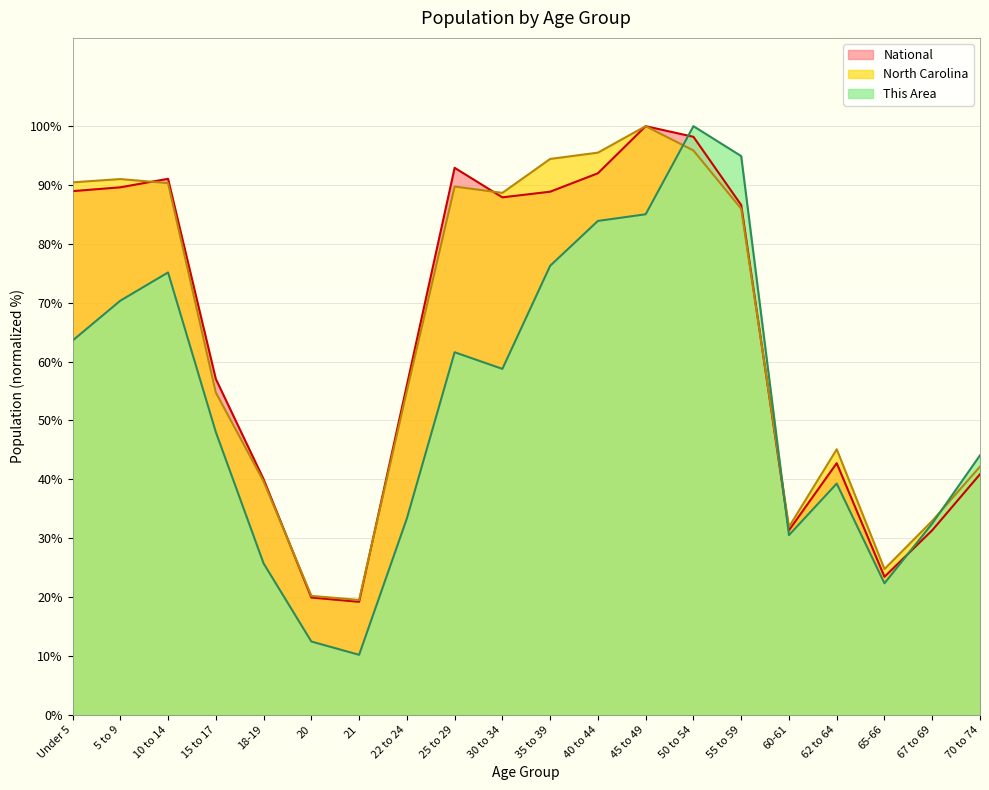

Reading left to right, list all the values displayed in this chart.

This Area: Under 5=63.6	5 to 9=70.3	10 to 14=75.1	15 to 17=48.0	18-19=25.7	20=12.4	21=10.2	22 to 24=33.3	25 to 29=61.6	30 to 34=58.8	35 to 39=76.3	40 to 44=83.9	45 to 49=85.0	50 to 54=100.0	55 to 59=94.9	60-61=30.5	62 to 64=39.3	65-66=22.3	67 to 69=32.5	70 to 74=44.1
North Carolina: Under 5=90.5	5 to 9=91.0	10 to 14=90.3	15 to 17=54.7	18-19=39.6	20=20.2	21=19.5	22 to 24=55.0	25 to 29=89.7	30 to 34=88.7	35 to 39=94.4	40 to 44=95.5	45 to 49=100.0	50 to 54=95.9	55 to 59=86.0	60-61=31.9	62 to 64=45.1	65-66=24.7	67 to 69=32.9	70 to 74=42.2
National: Under 5=89.0	5 to 9=89.6	10 to 14=91.1	15 to 17=57.0	18-19=40.0	20=19.9	21=19.2	22 to 24=56.0	25 to 29=92.9	30 to 34=87.9	35 to 39=88.9	40 to 44=92.0	45 to 49=100.0	50 to 54=98.2	55 to 59=86.6	60-61=31.3	62 to 64=42.7	65-66=23.4	67 to 69=31.3	70 to 74=40.9